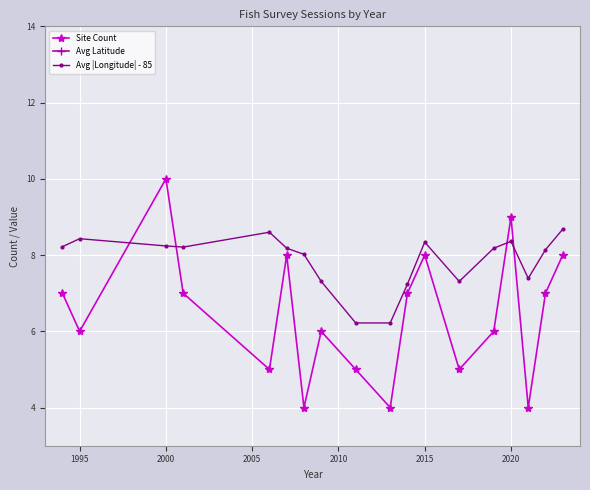

Where do Site Count and Avg |Longitude| - 85 first cross each other?

1995 and 2000